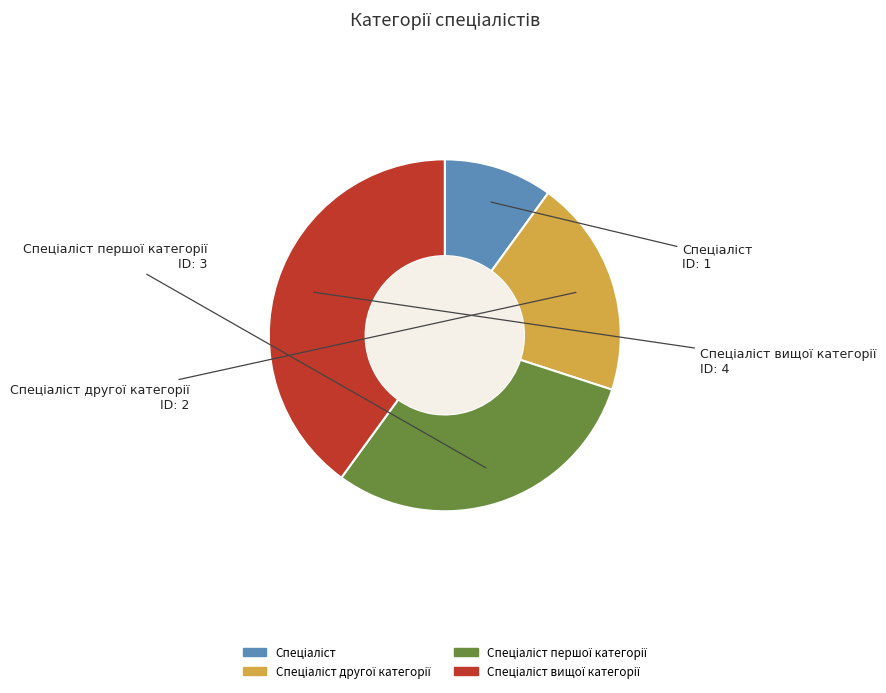

Does any single category account for the majority?

No